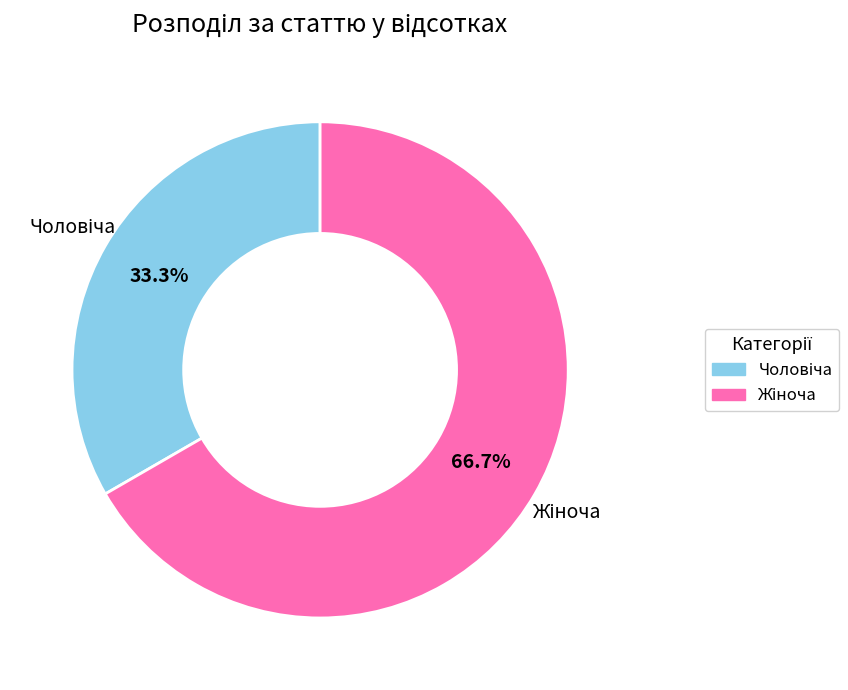

To the nearest percent, what is the difference between the largest and smallest slice percentages?

33%